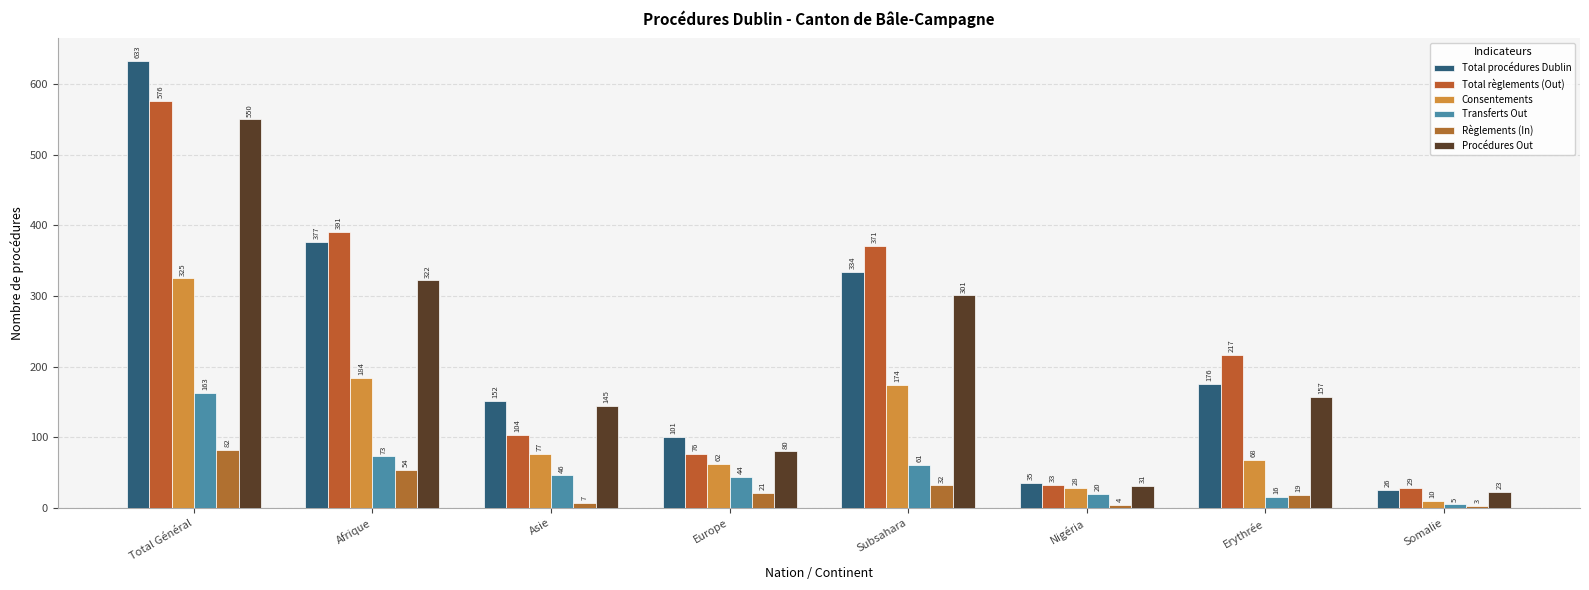

What is the approximate value of Transferts Out at Asie, to the nearest 5?

45